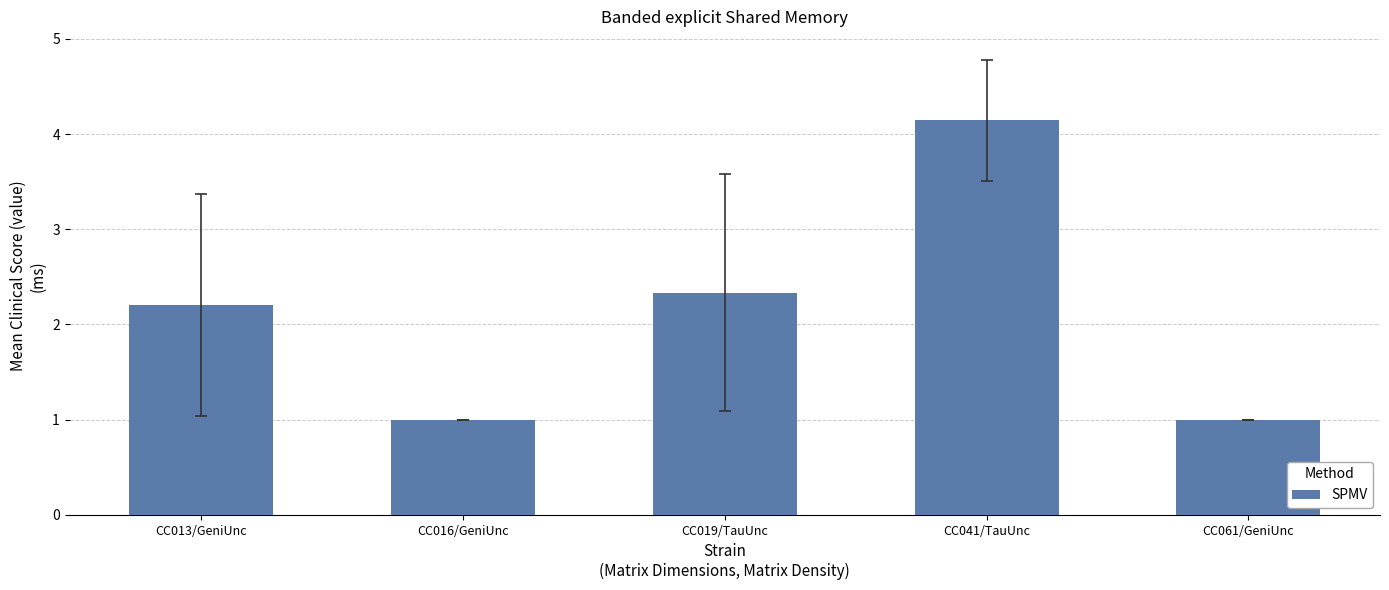

Read the value at CC013/GeniUnc.

2.2